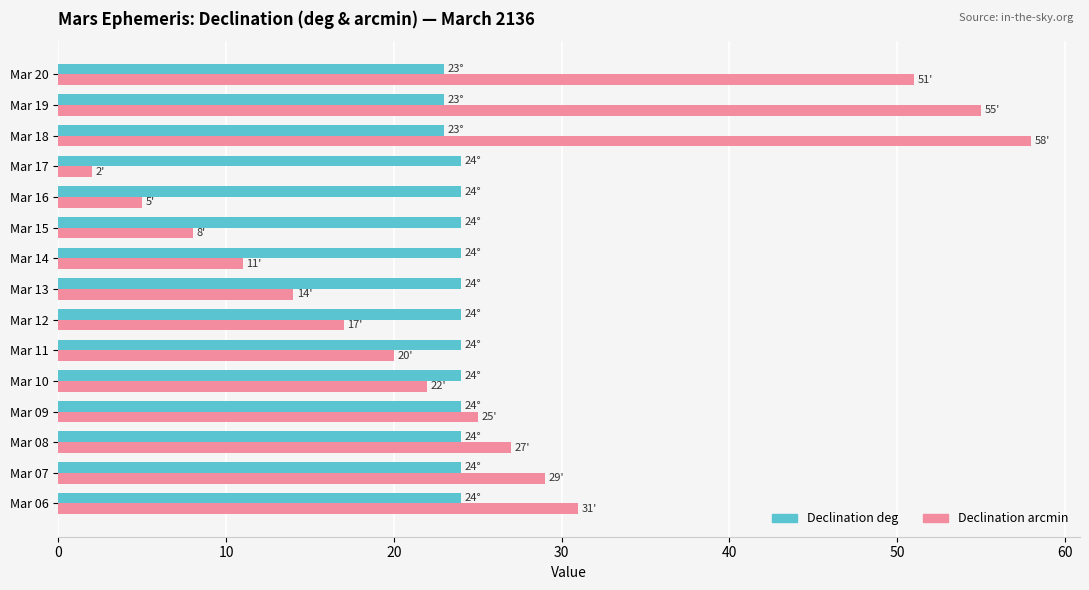

What is the total value across all series at Mar 19?

78